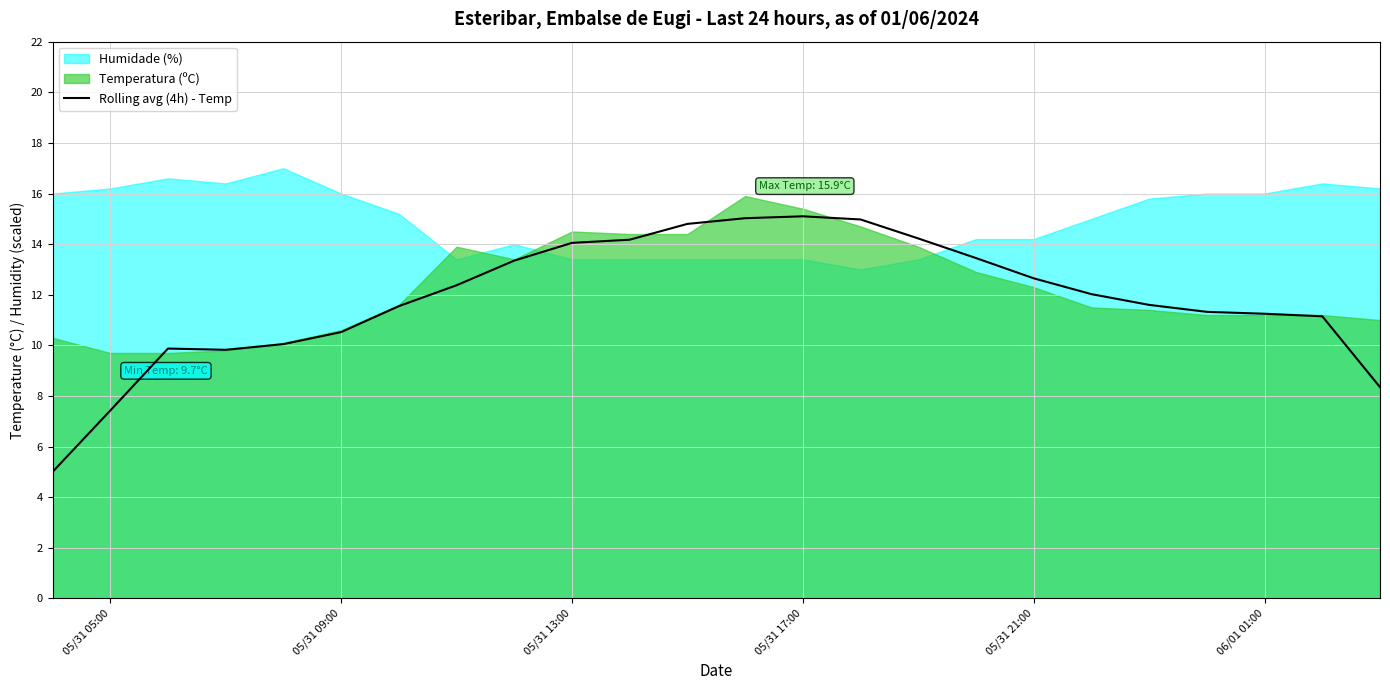

What is the maximum value for Rolling avg (4h) - Temp?

15.1